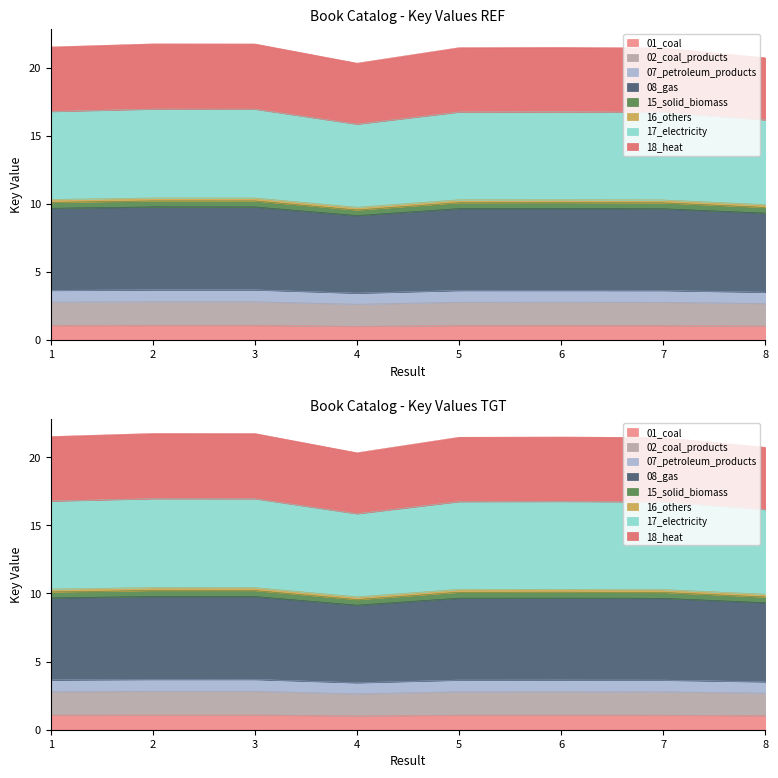

What is the value of the 6th point from the left?

10.1